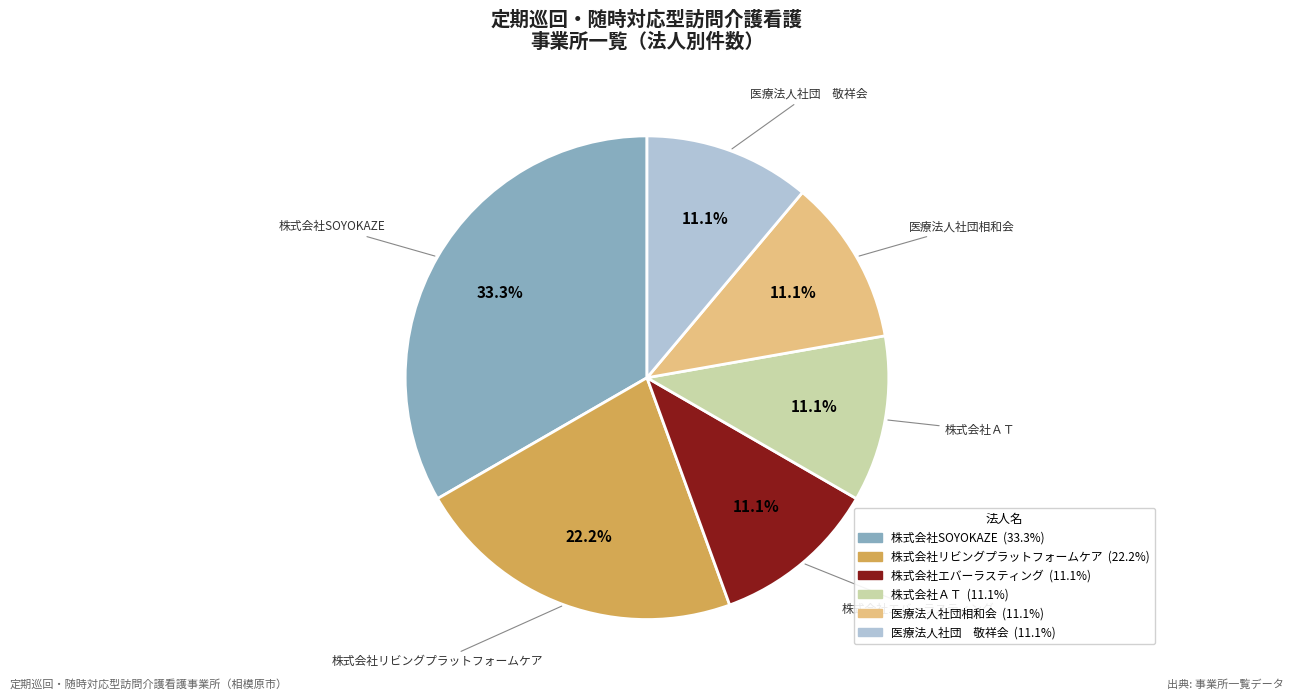

What is the largest slice in the pie chart?

株式会社SOYOKAZE